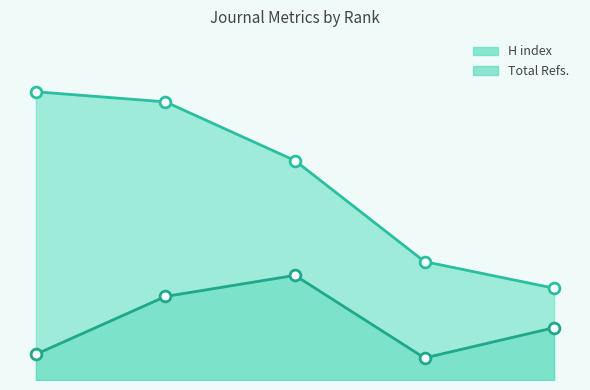

Which series reaches the maximum Y coordinate?

H index